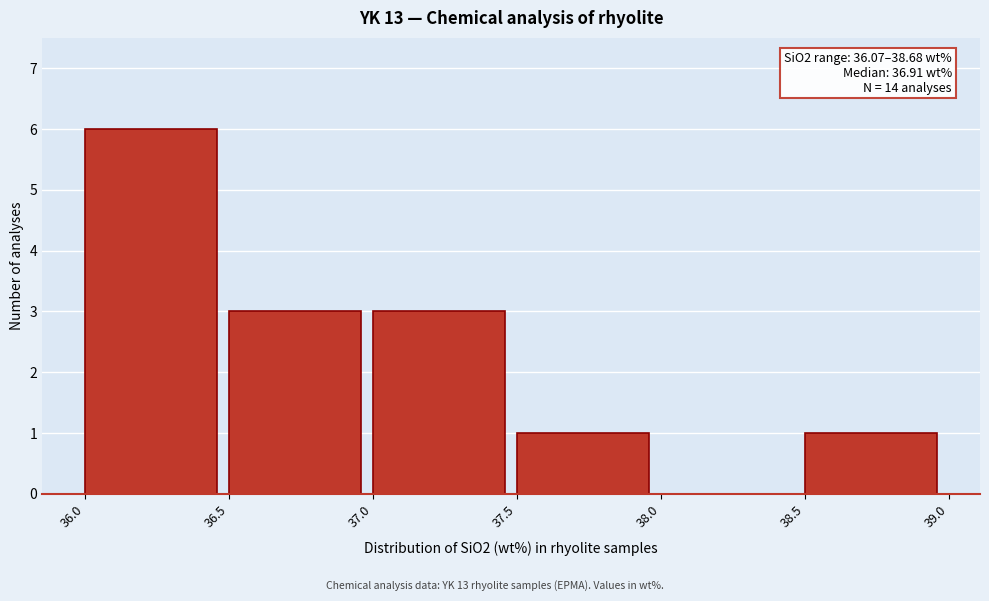

Which range on the x-axis has the tallest bar?

36.0 to 36.5